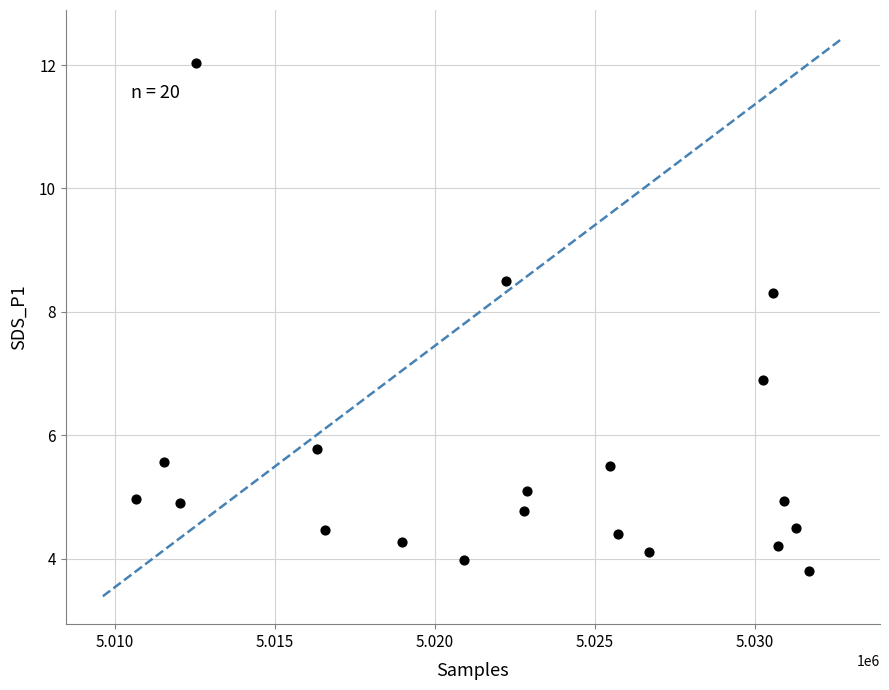

What Y value in the scatter plot is closest to 7?

6.9